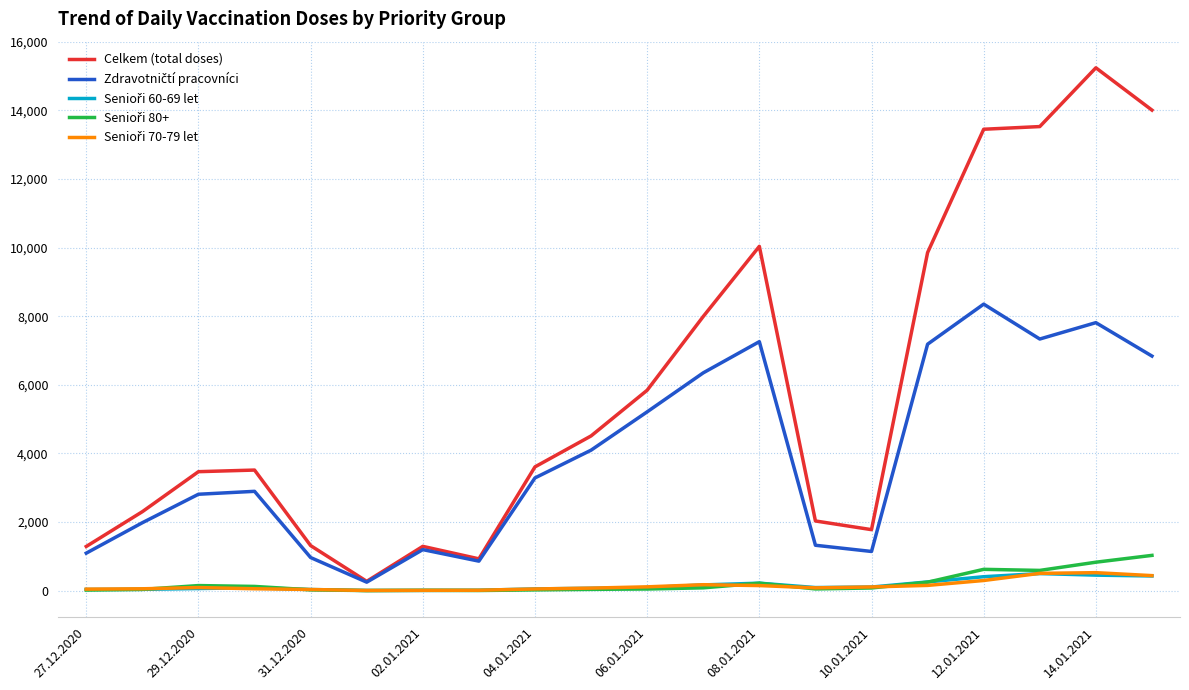

Which series has the widest spread of values?

Celkem (total doses)